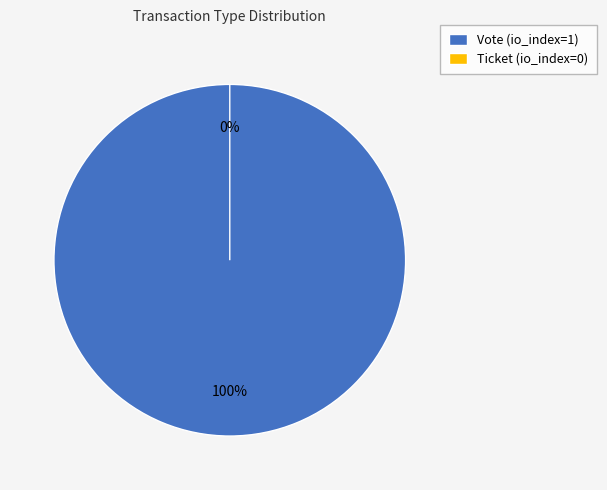

How many slices are in this pie chart?

2